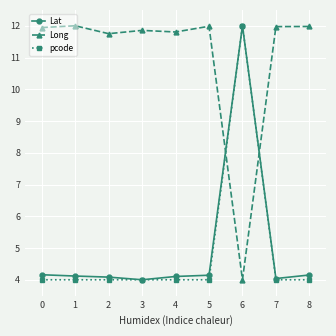

True or false: pcode has more than 0 points higher than both neighbors.

True